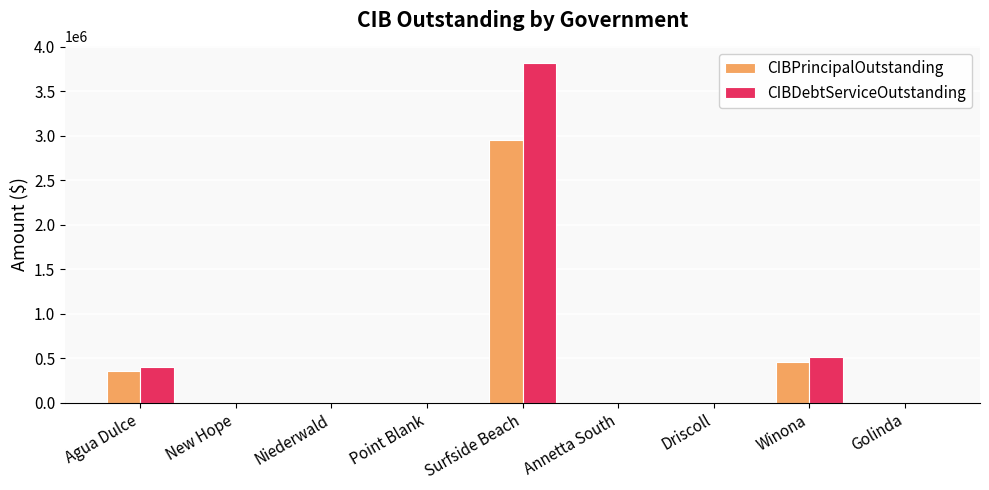

The value of CIBPrincipalOutstanding at Winona is 112365.5. True or false?

False